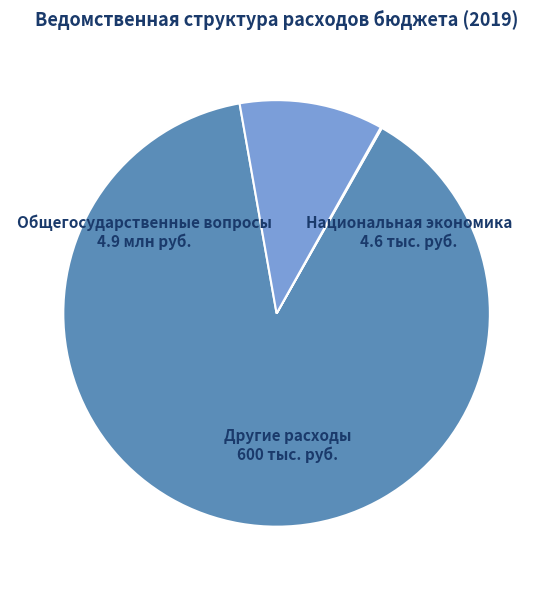

Is there a majority slice in this chart?

Yes